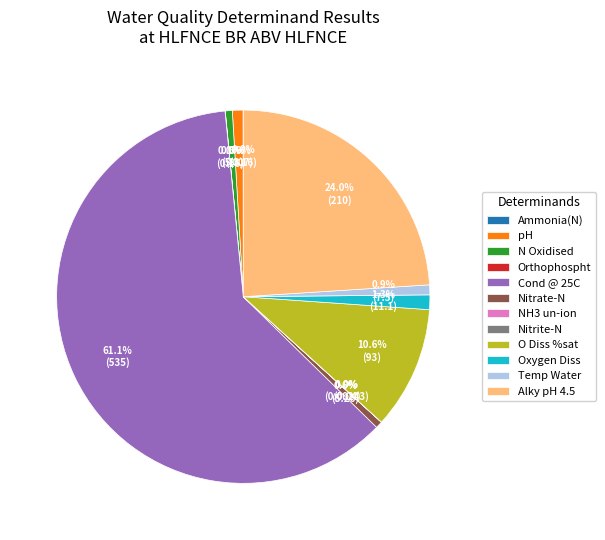

Which category has the biggest portion of the pie?

Cond @ 25C